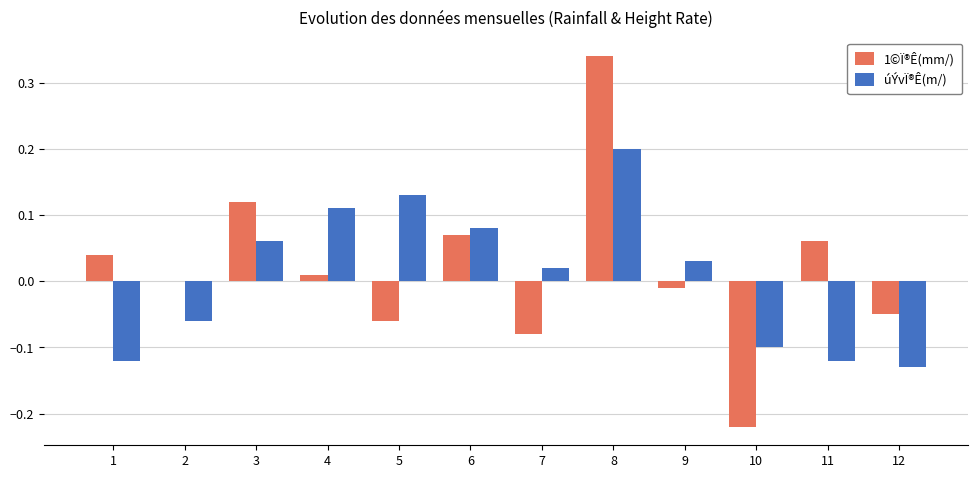

What are all the series names shown in the legend?

1©Ï®Ê(mm/), úÝvÏ®Ê(m/)